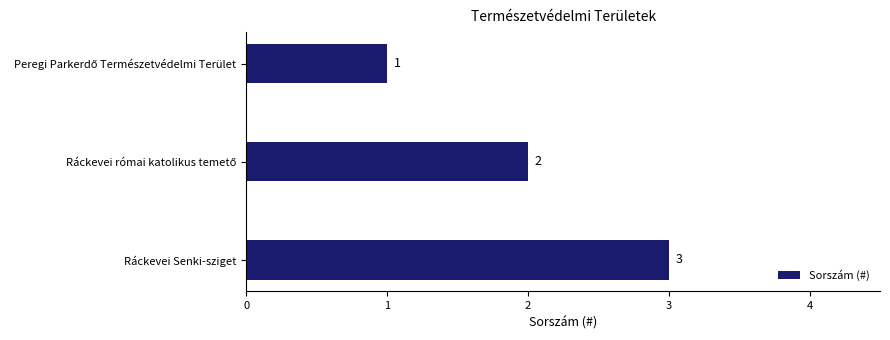

Does the chart contain stacked bars?

No